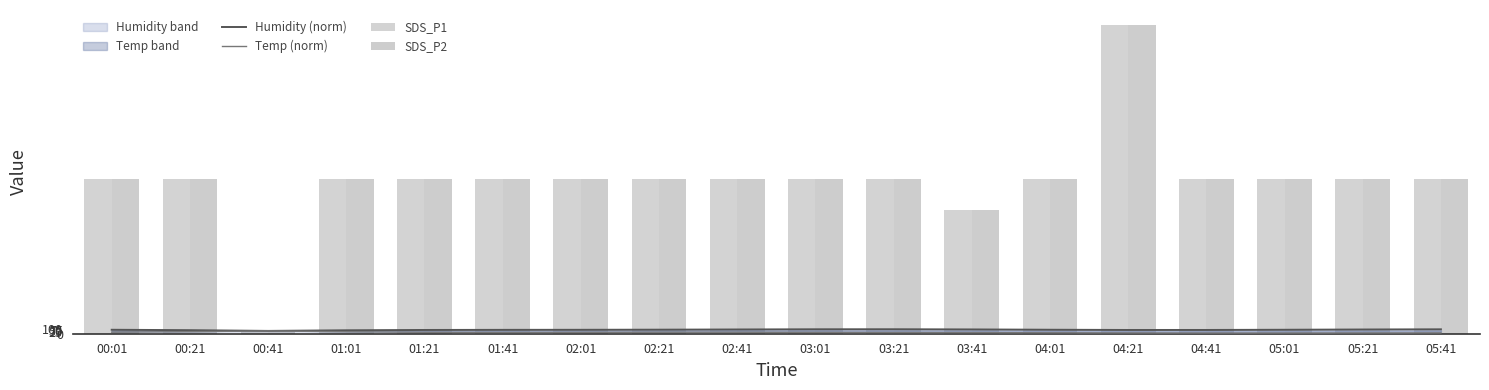

What is the label of the 11th bar from the left?

03:21